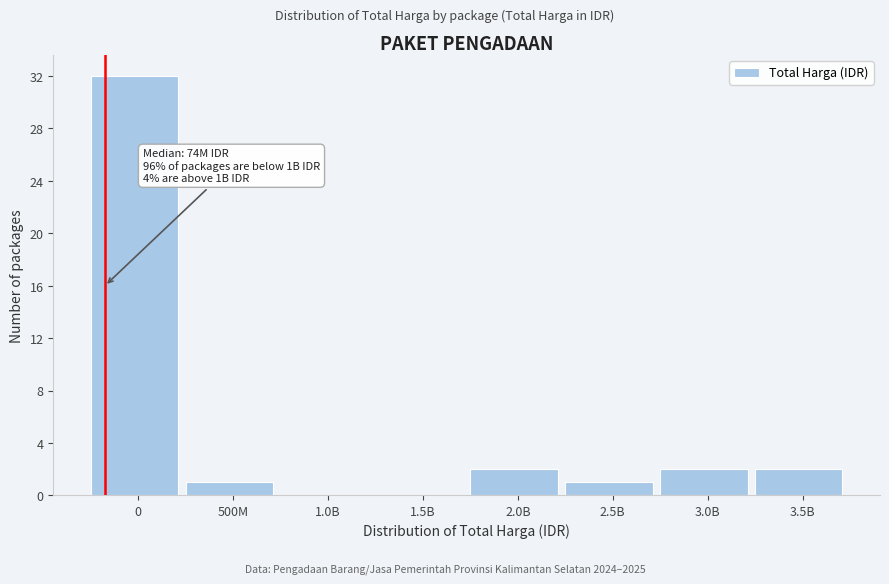

Reading left to right, what are all the values shown in this chart?

0=32	500M=1	1.0B=0	1.5B=0	2.0B=2	2.5B=1	3.0B=2	3.5B=2